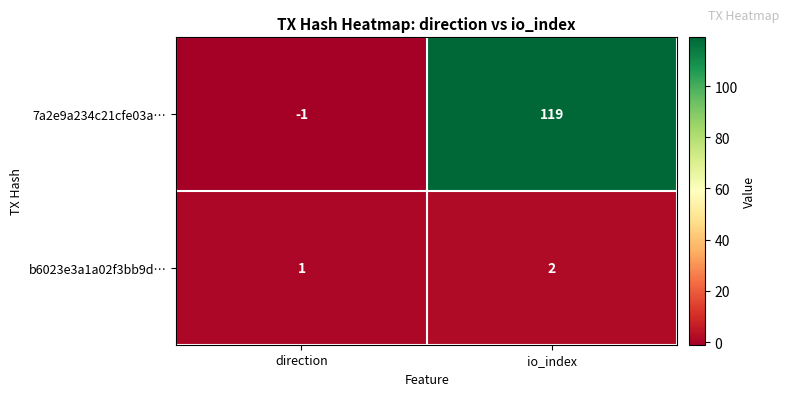

List the series in order of their overall mean, lowest first.

b6023e3a1a02f3bb9d…, 7a2e9a234c21cfe03a…